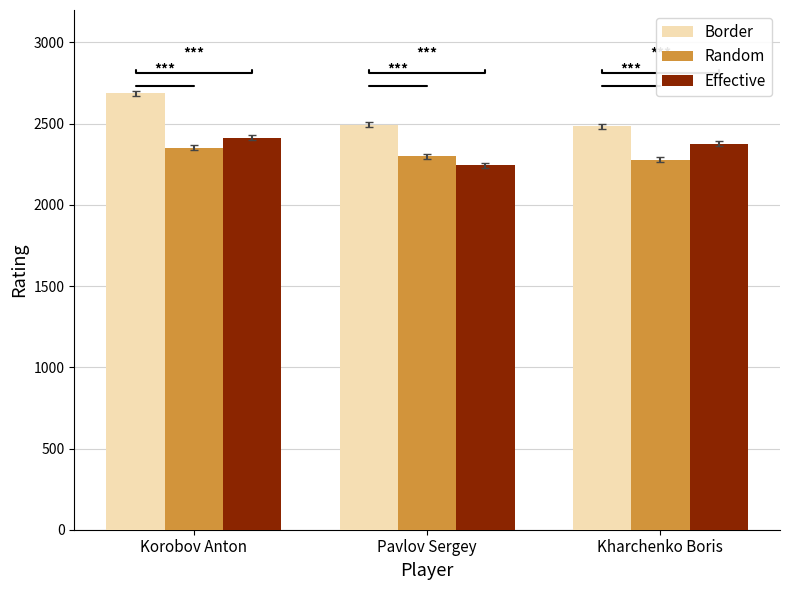

Which series has the widest spread of values?

Border